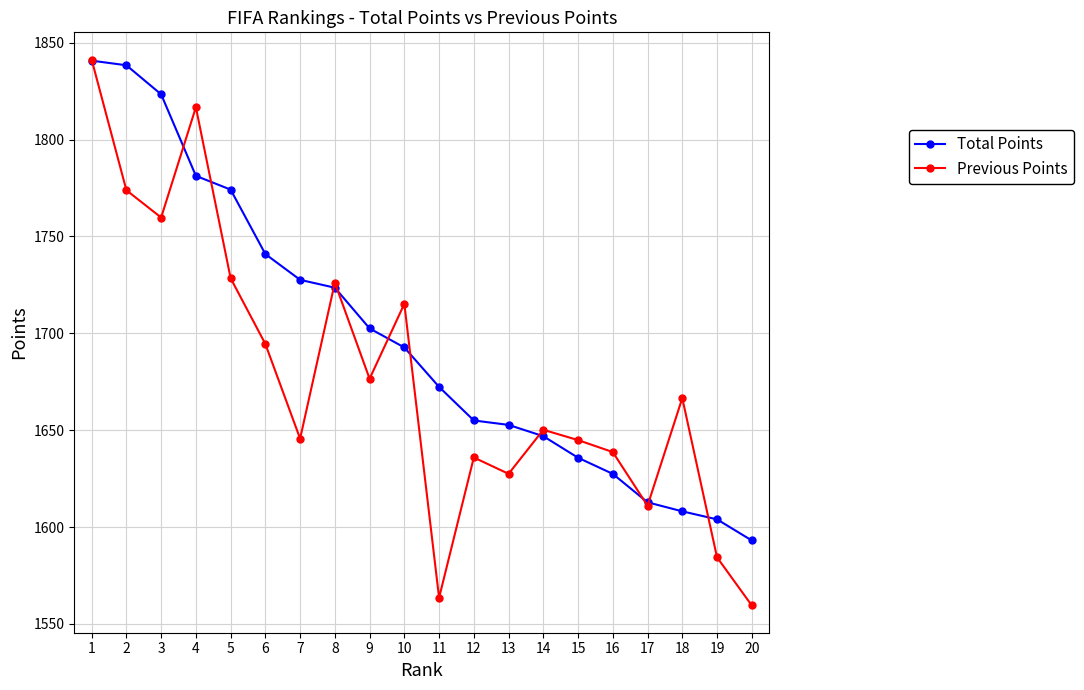

Which series has the widest spread of values?

Previous Points